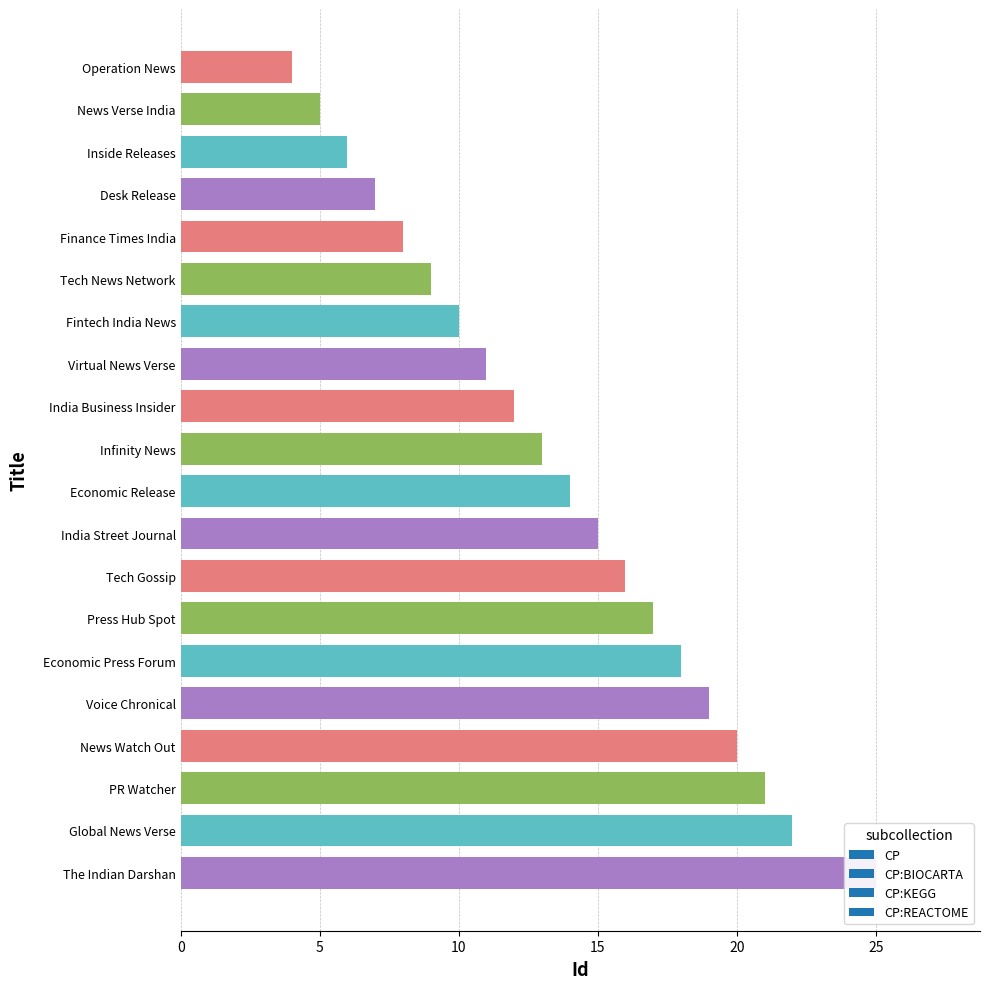

What is the value of the 3rd bar from the left?

21